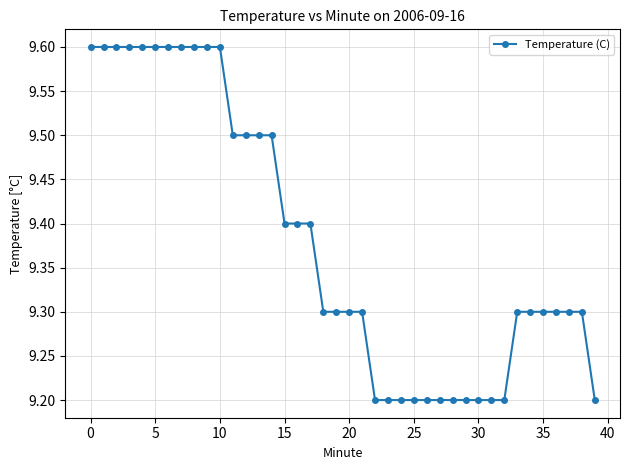

What is the value of the 21st point from the left?

9.3